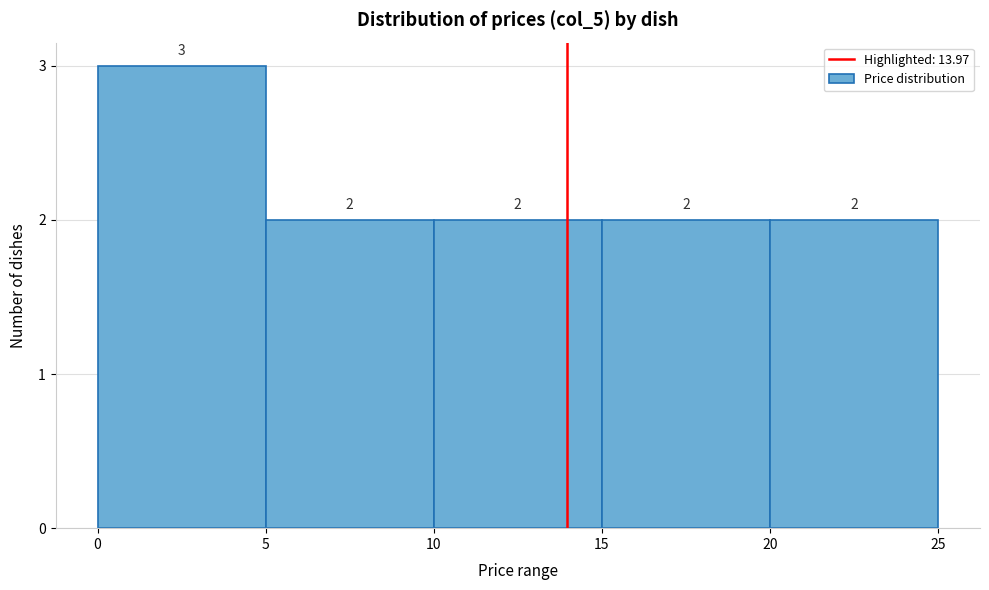

Reading left to right, transcribe this chart: for each bar, give the range it covers on the x-axis and its height.

0 to 5: 3
5 to 10: 2
10 to 15: 2
15 to 20: 2
20 to 25: 2